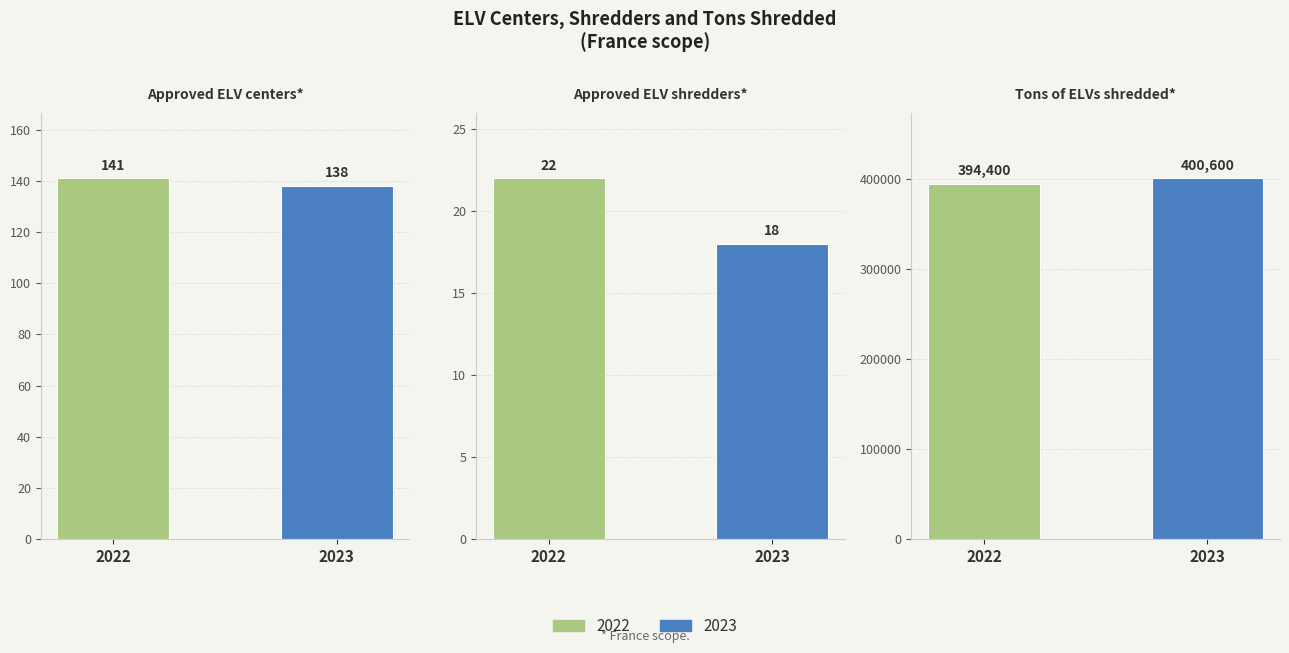

Rank the categories by 2022 value from lowest to highest.

Approved ELV shredders*, Approved ELV centers*, Tons of ELVs shredded*